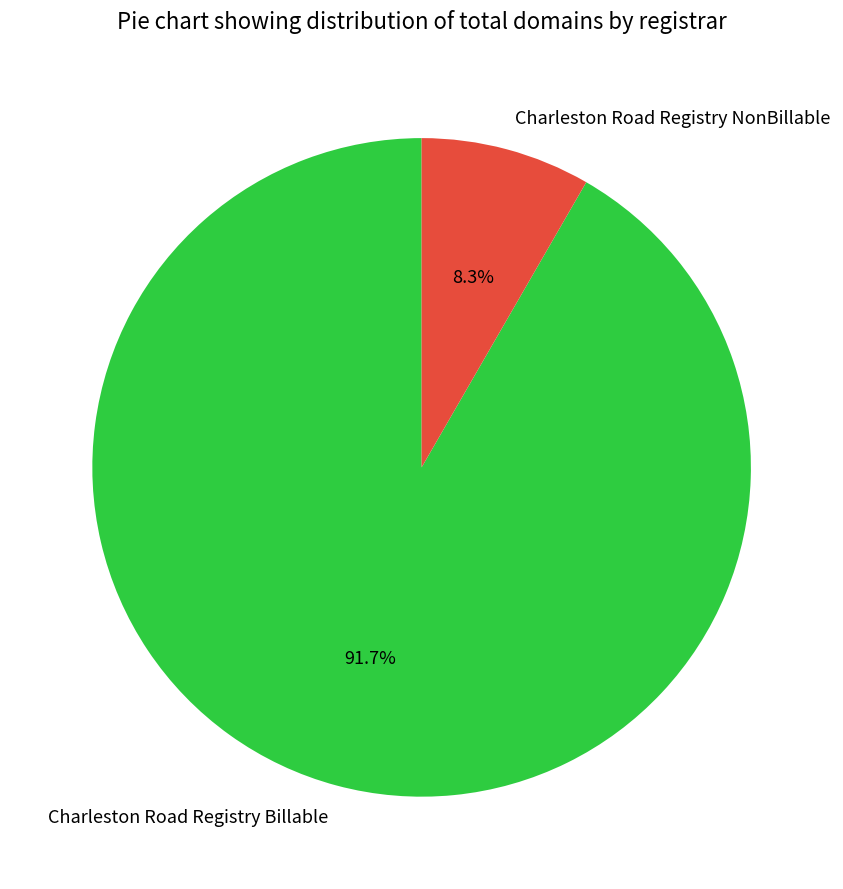

To the nearest percent, what is the combined percentage of Charleston Road Registry NonBillable and Charleston Road Registry Billable?

100%